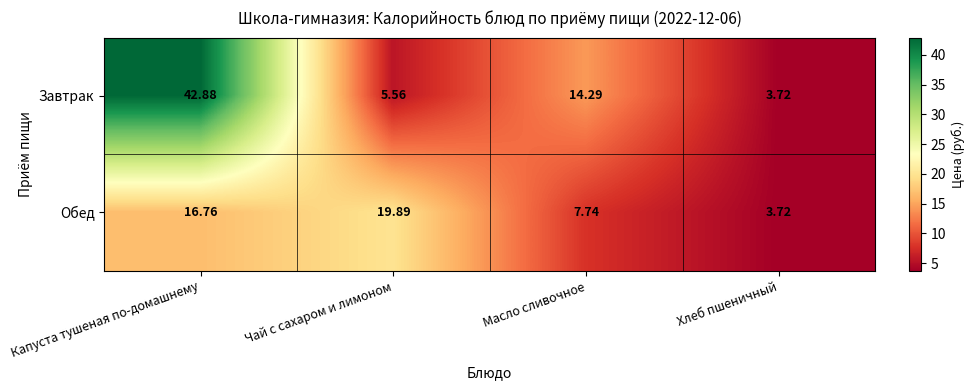

Where is Обед nearest to the value 11?

Масло сливочное